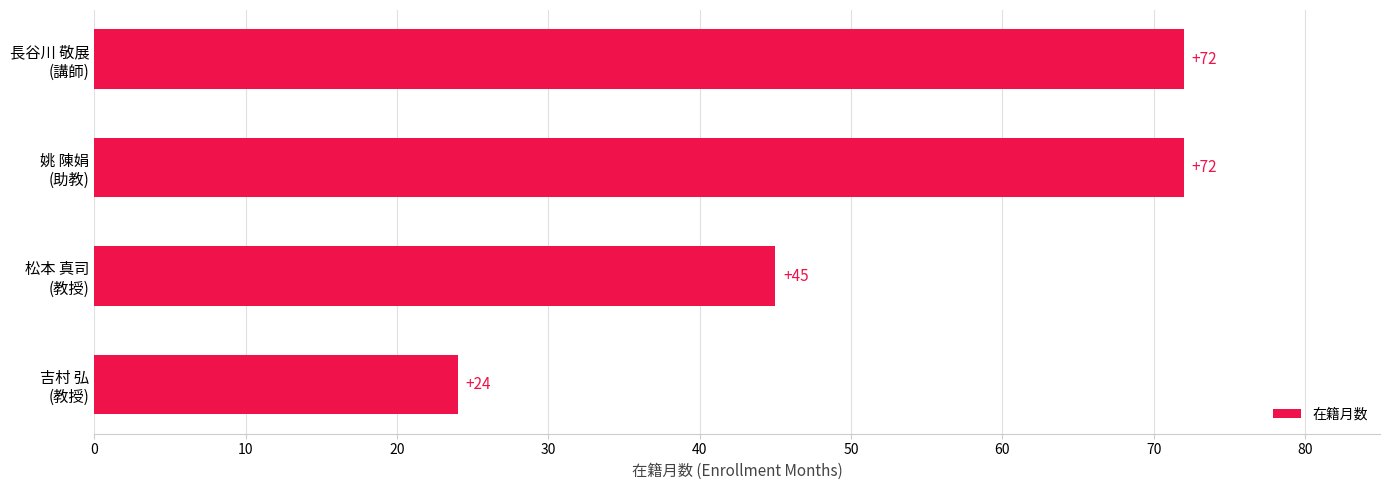

How many values are between 45 and 72?

3